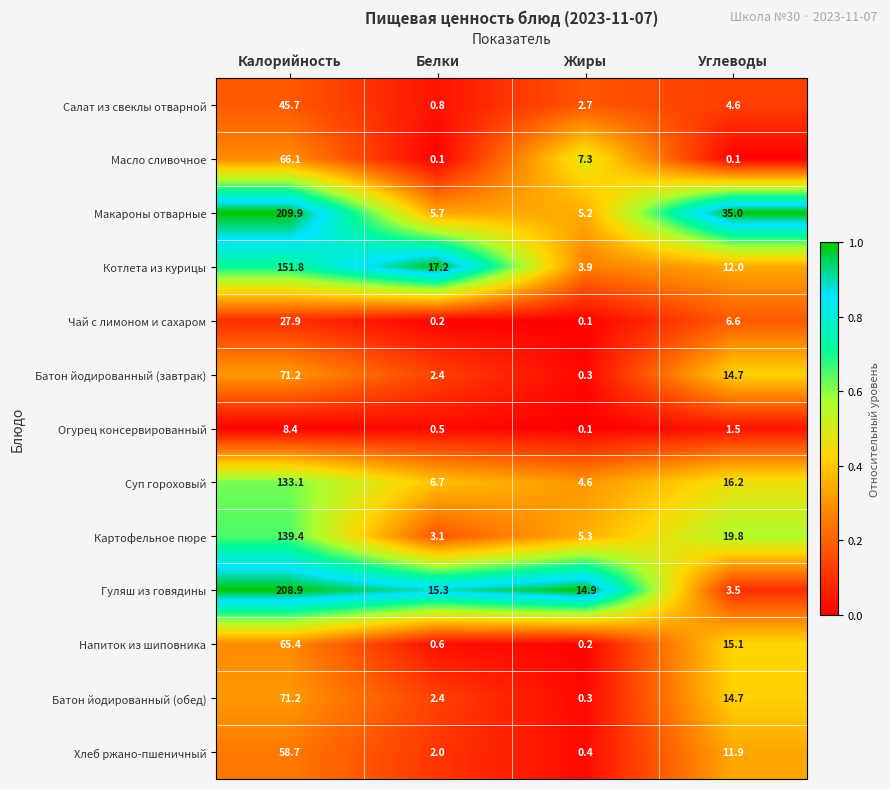

What is the difference between the maximum and minimum values in the Салат из свеклы отварной series?

44.9